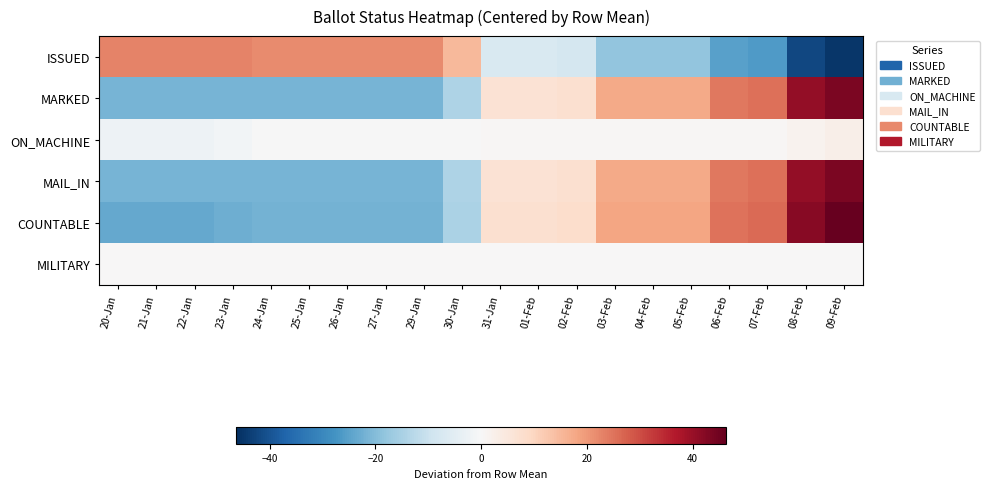

What is the smallest value displayed?

-45.2